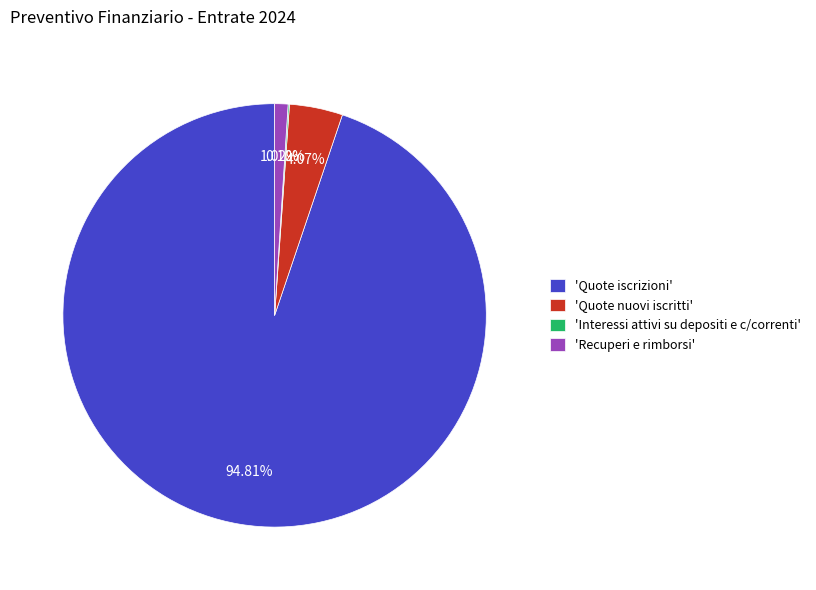

What is the largest slice in the pie chart?

'Quote iscrizioni'